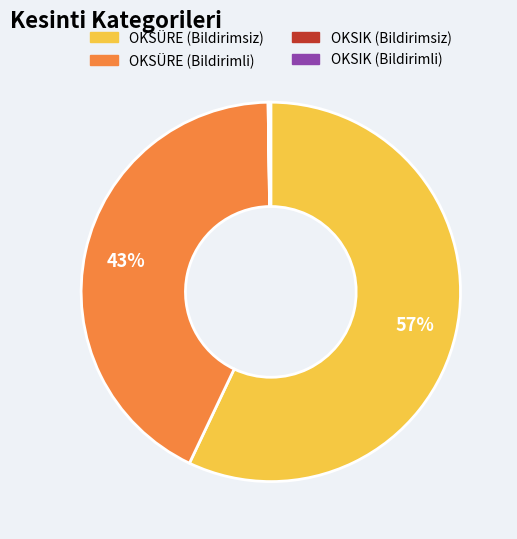

Which category has the biggest portion of the pie?

OKSÜRE (Bildirimsiz)